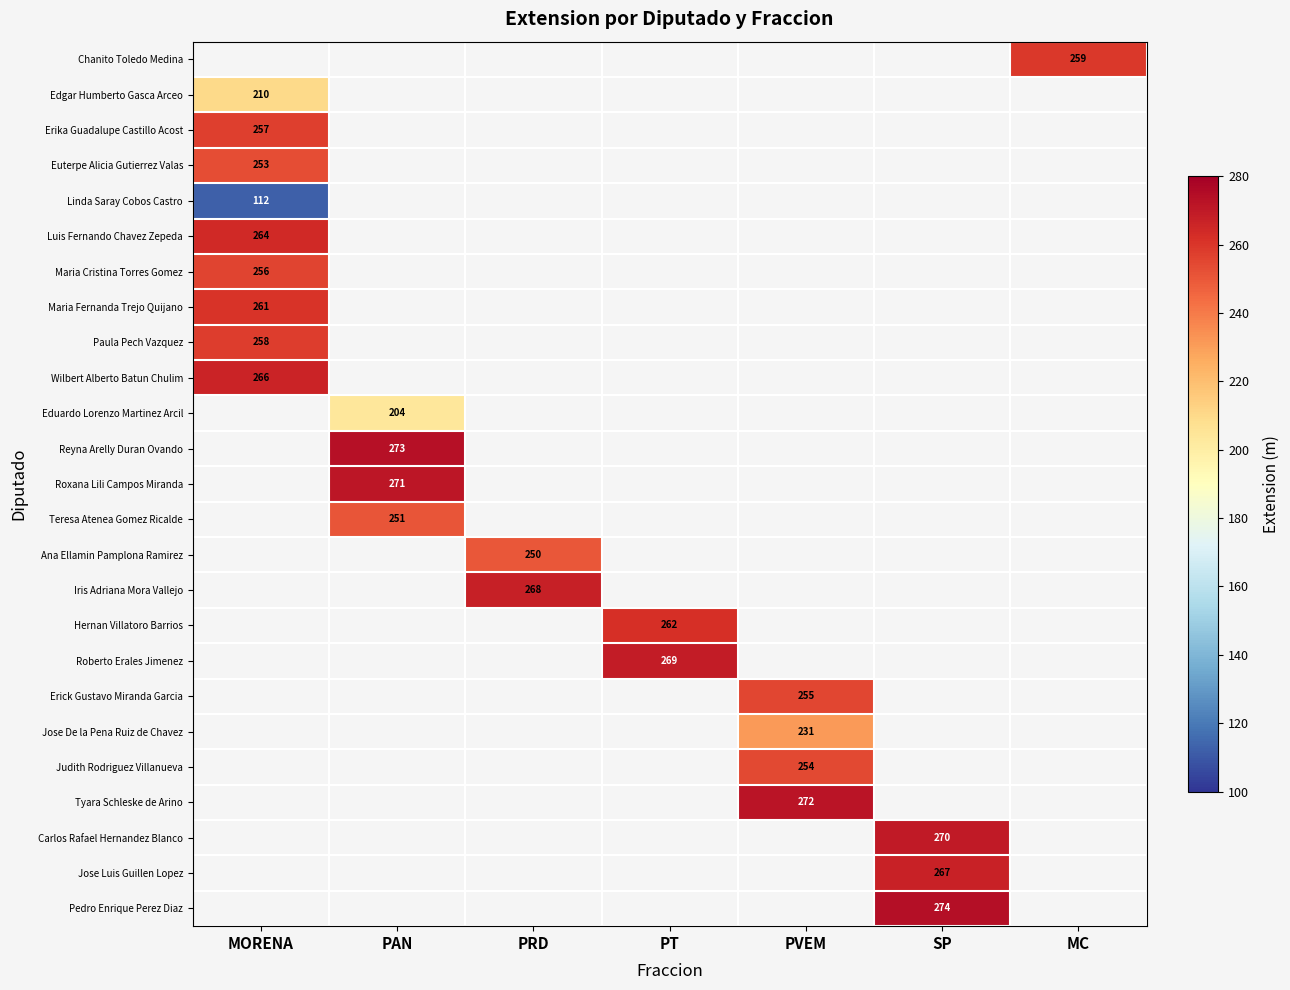

The Edgar Humberto Gasca Arceo series shows 210 at MORENA. True or false?

True